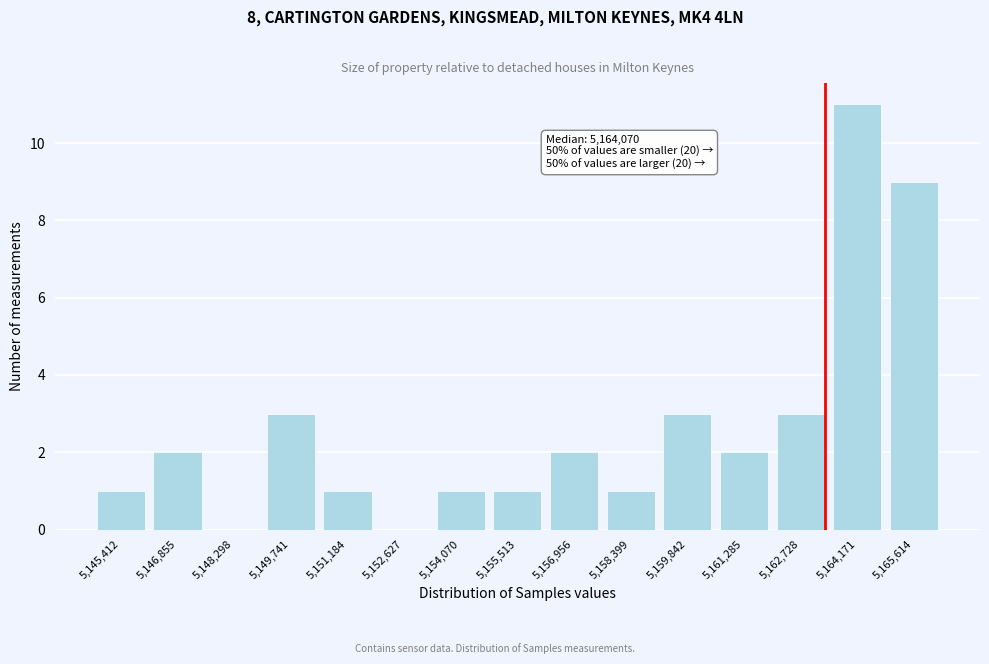

Reading right to left, list all the values displayed in this chart.

5,165,614=9	5,164,171=11	5,162,728=3	5,161,285=2	5,159,842=3	5,158,399=1	5,156,956=2	5,155,513=1	5,154,070=1	5,152,627=0	5,151,184=1	5,149,741=3	5,148,298=0	5,146,855=2	5,145,412=1